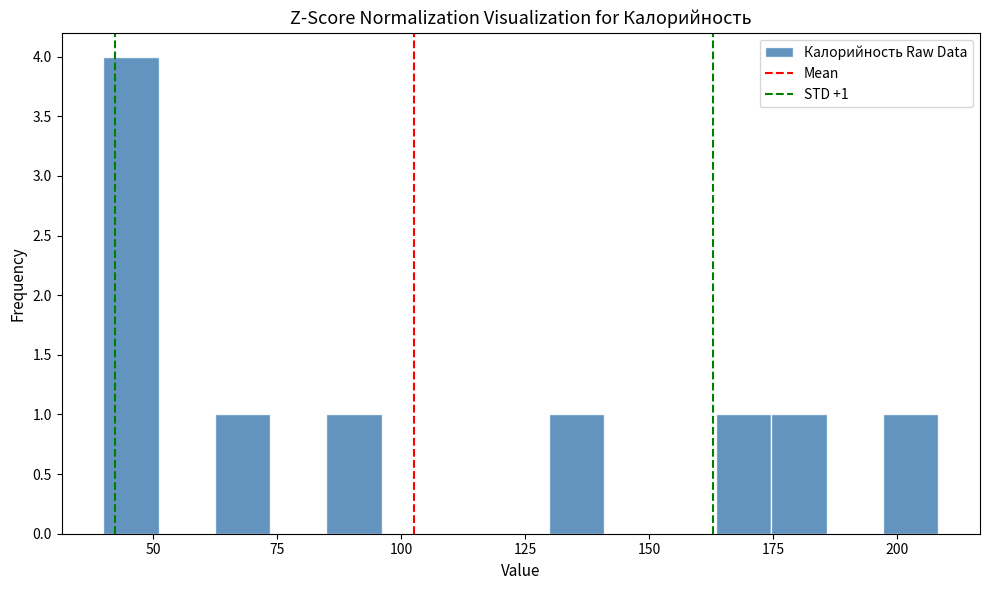

Around what value on the x-axis is the tallest bar? Give the approximate position of its centre, as read against the axis.

45